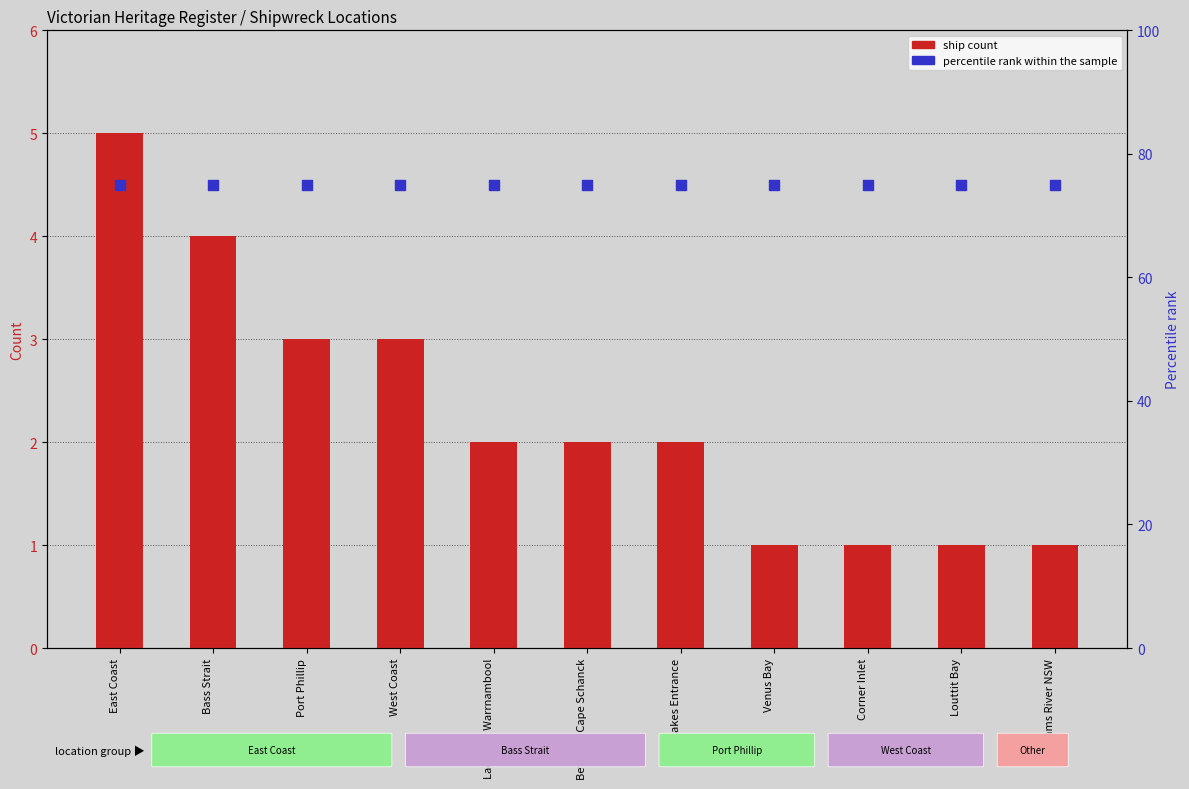

Which series has the widest spread of Y values?

ship count